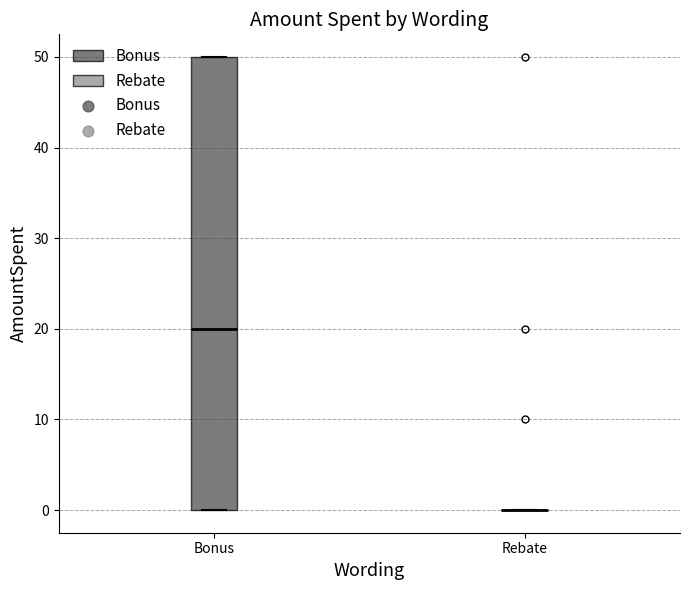

Comparing the boxes themselves (not the whiskers), which one is the tallest?

Bonus